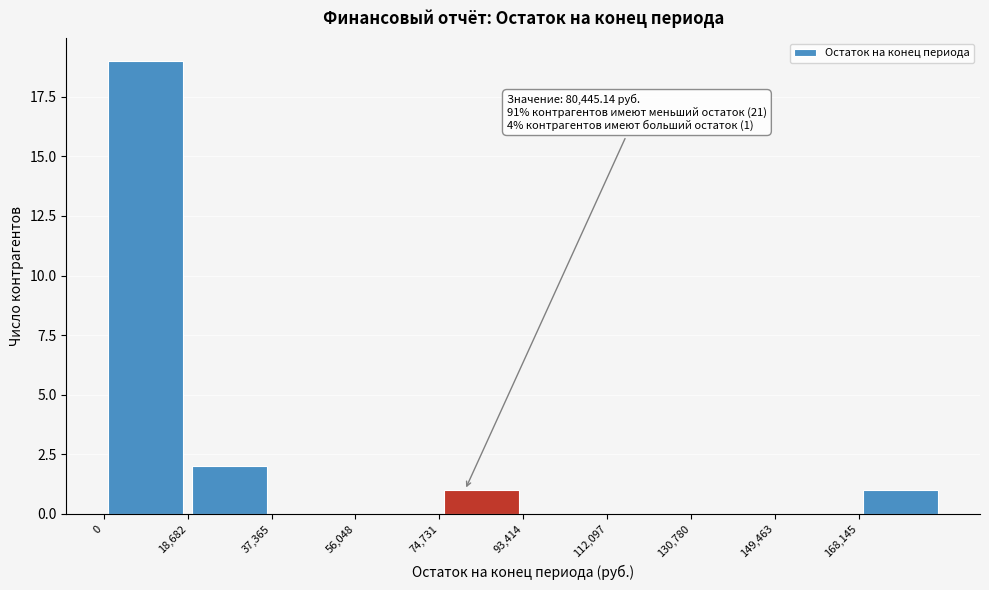

Which range on the x-axis has the tallest bar?

0 to 18000